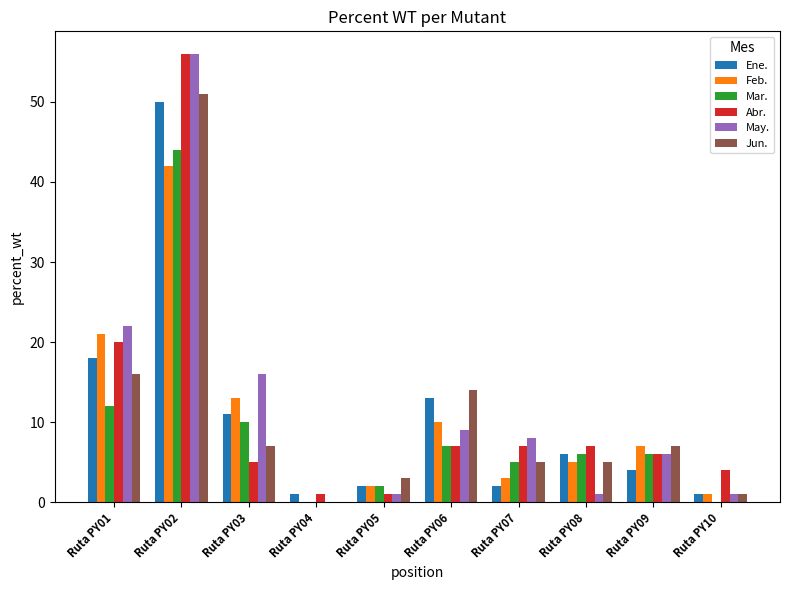

What is the maximum value shown in the chart?

56